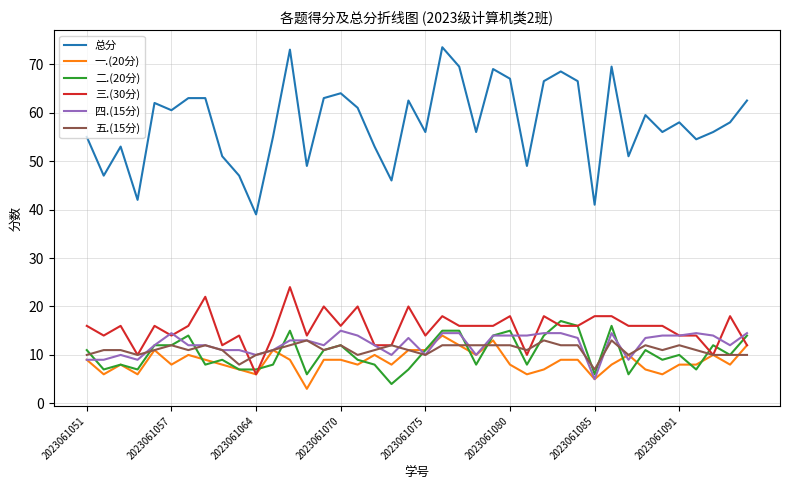

What is the smallest value displayed?

3.0